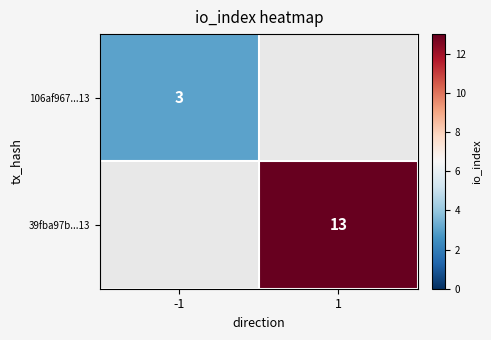

Is it true that 106af967...13 equals 3 at -1?

True